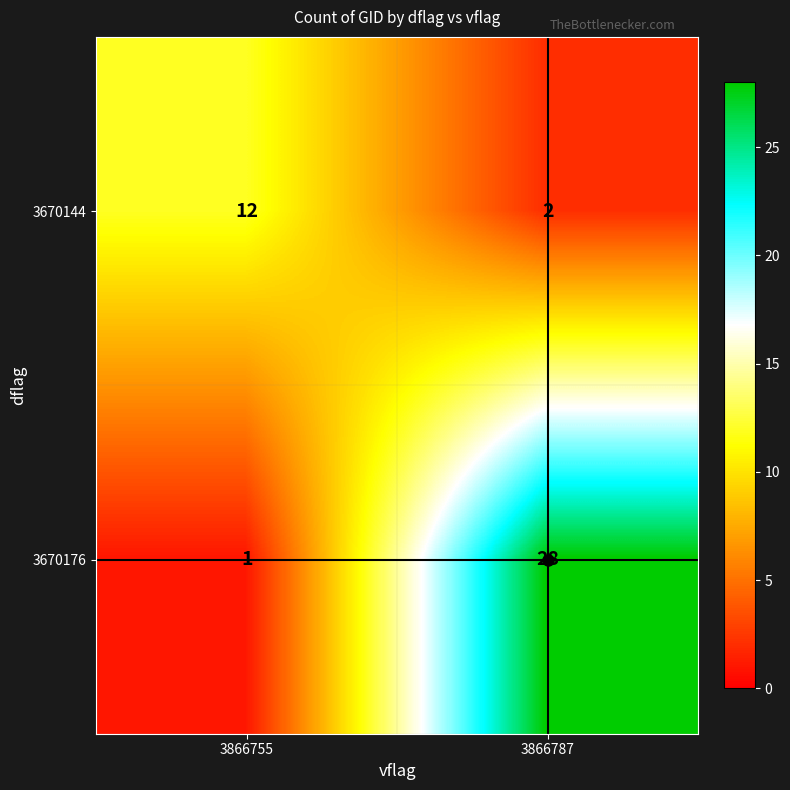

Count the number of data series in this chart.

2